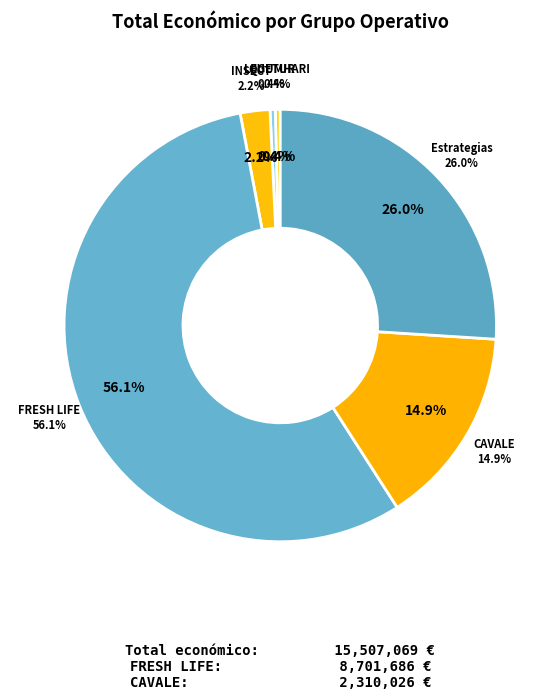

True or false: Estrategias accounts for 26% of the total.

True